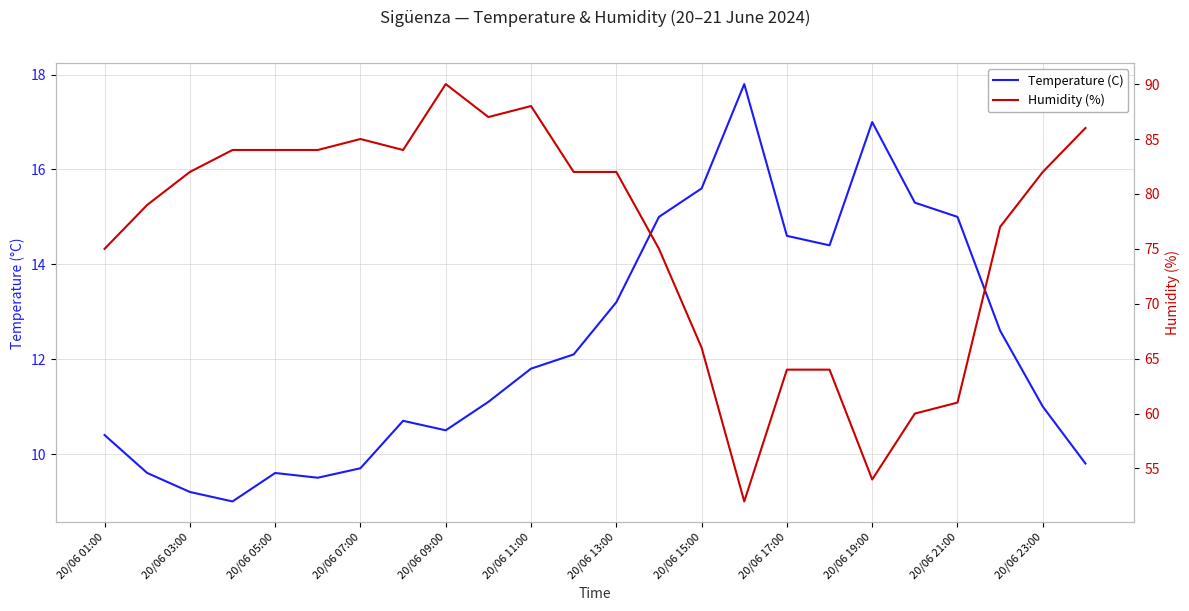

What is the difference between the Temperature (C) values at 15 and 18?

0.8